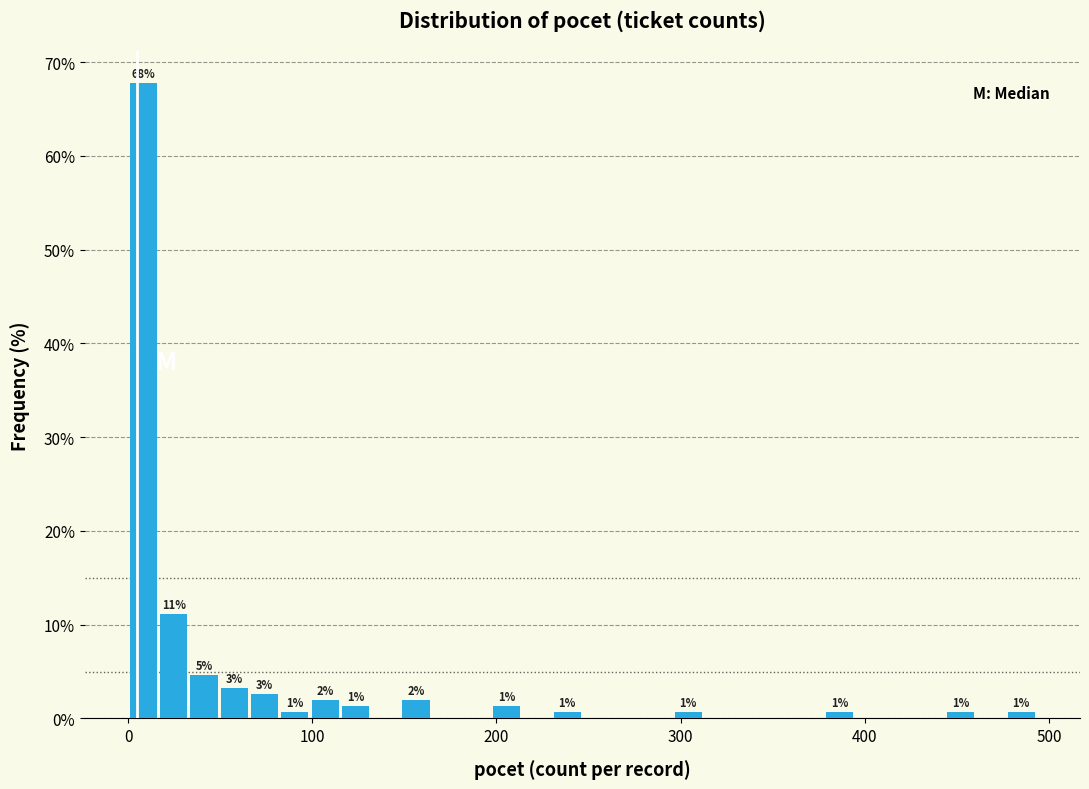

Read against the x-axis, roughly where is the centre of the tallest bar?

10